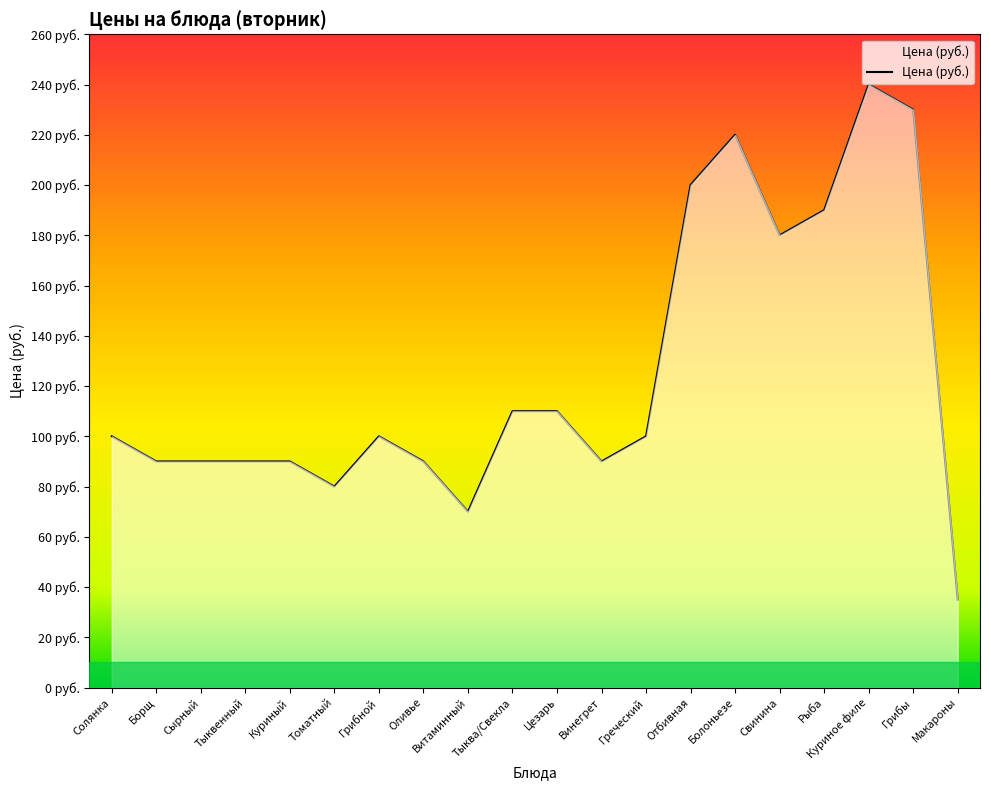

The value at Рыба is 94. True or false?

False